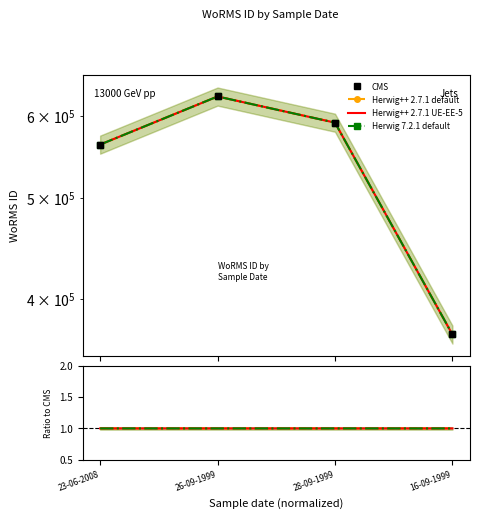

Reading left to right, what are all the values shown in this chart?

CMS: 23-06-2008=562852.0	26-09-1999=625997.0	28-09-1999=590828.0	16-09-1999=369855.0
Herwig++ 2.7.1 default: 23-06-2008=1.0	26-09-1999=1.0	28-09-1999=1.0	16-09-1999=1.0
Herwig++ 2.7.1 UE-EE-5: 23-06-2008=1.0	26-09-1999=1.0	28-09-1999=1.0	16-09-1999=1.0
Herwig 7.2.1 default: 23-06-2008=1.0	26-09-1999=1.0	28-09-1999=1.0	16-09-1999=1.0